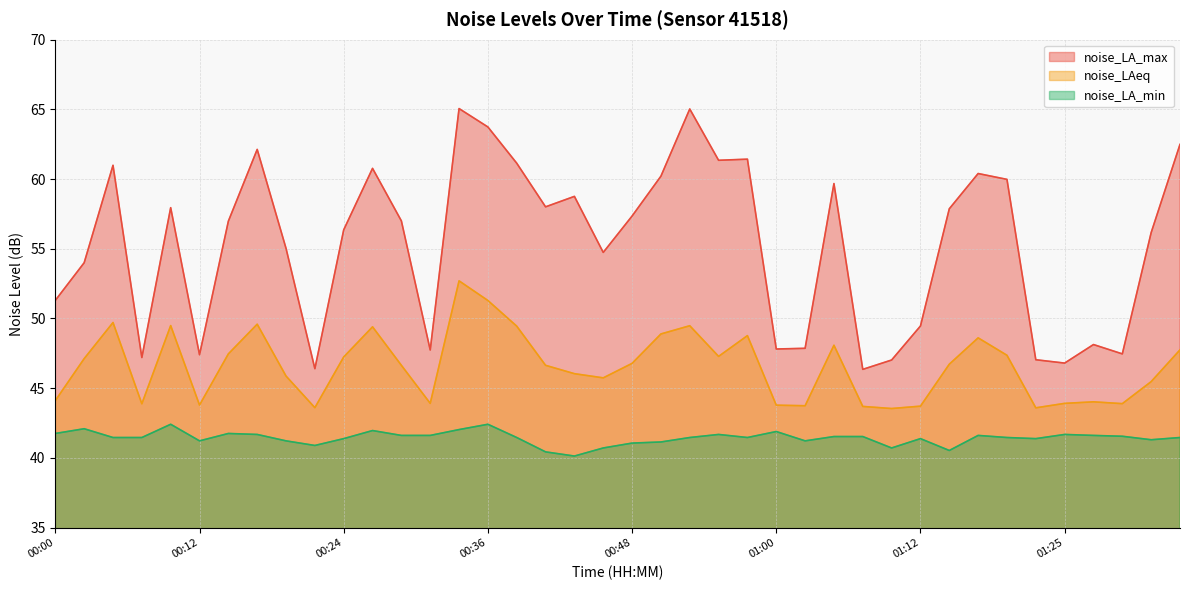

True or false: noise_LA_max has more than 1 points higher than both neighbors.

True